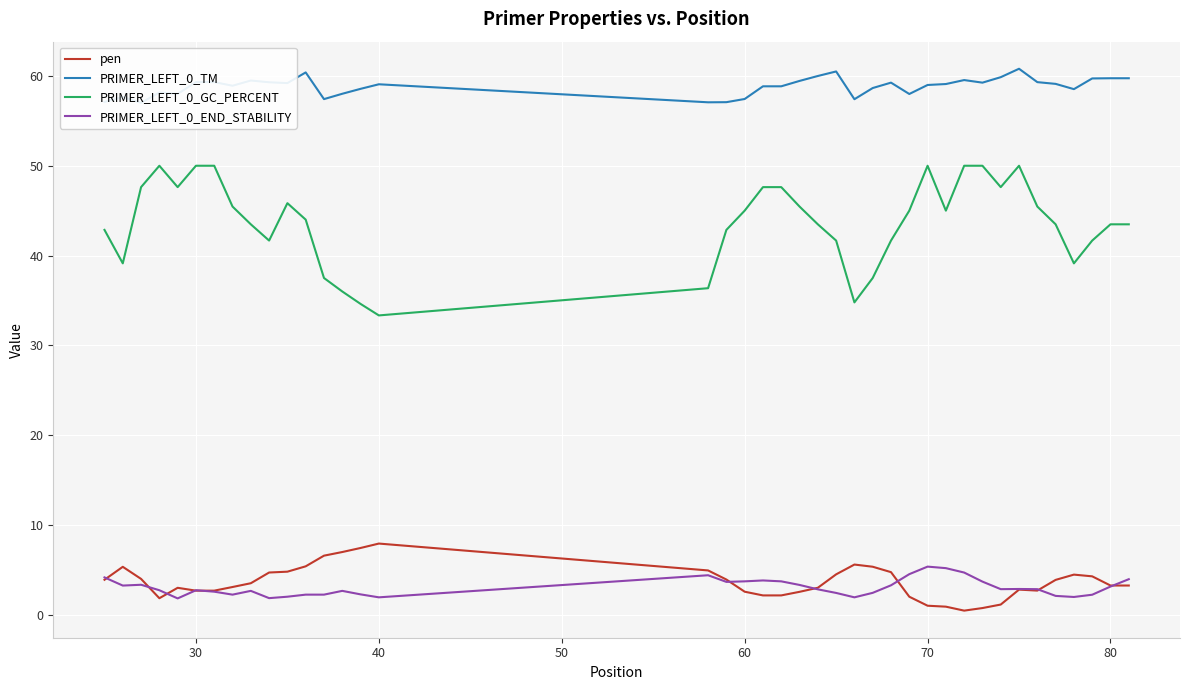

True or false: PRIMER_LEFT_0_END_STABILITY and PRIMER_LEFT_0_GC_PERCENT intersect in this chart.

False